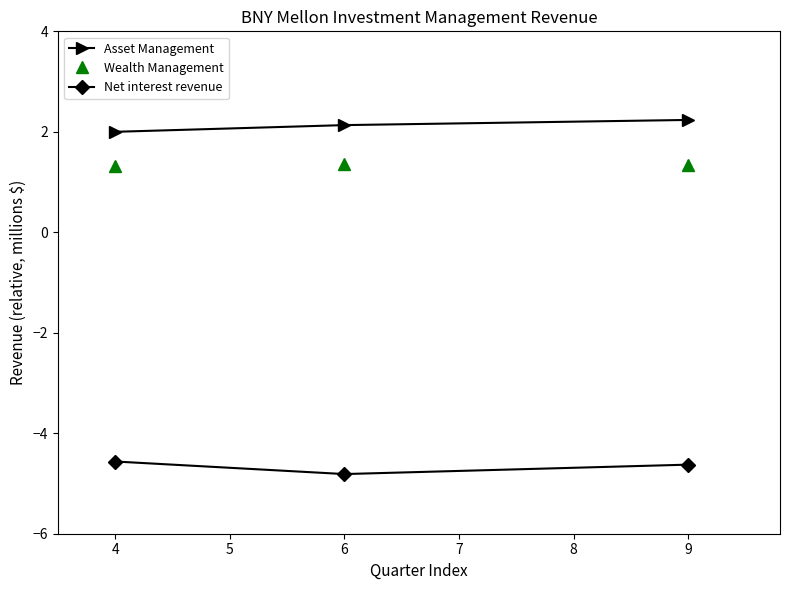

What is the spread (max minus min) of values at 4?

6.6